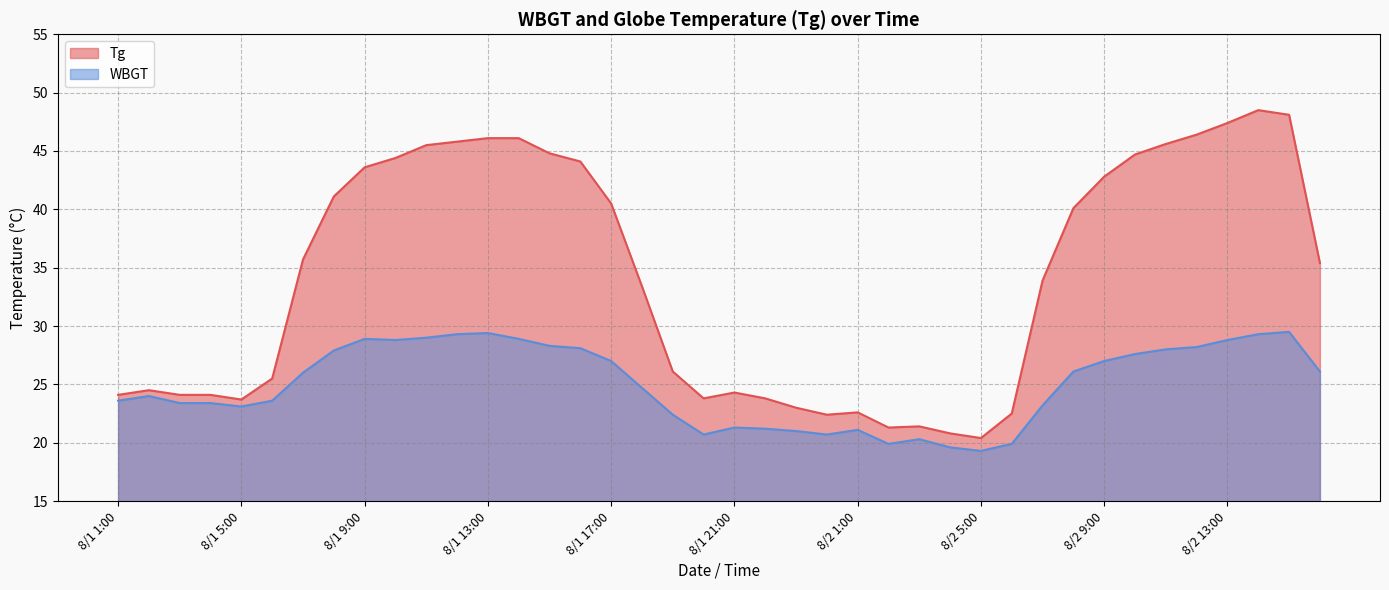

What is the difference between the highest and lowest values at 8/1 17:00?

13.5